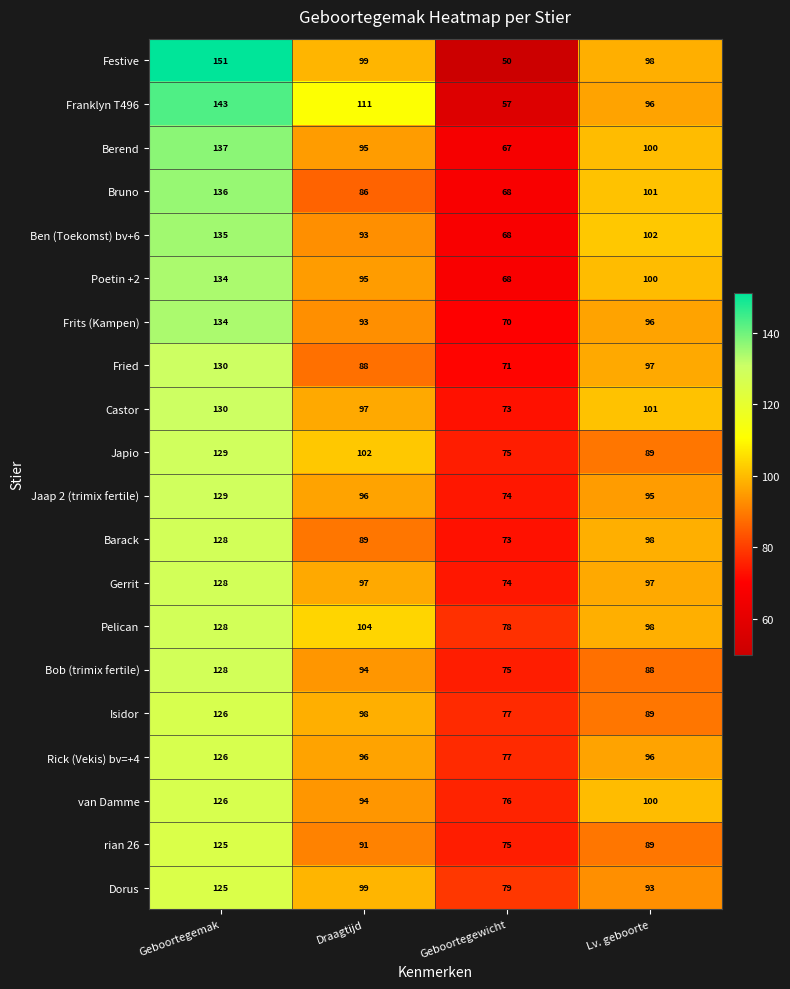

Which category has the lowest value across all series?

Geboortegewicht